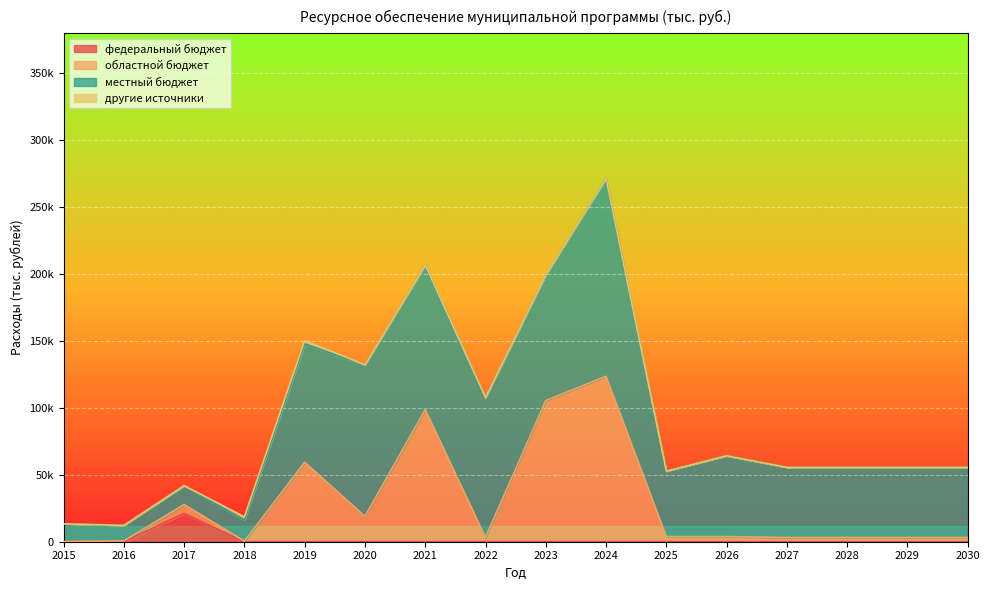

At which category does областной бюджет reach its first local peak?

2017